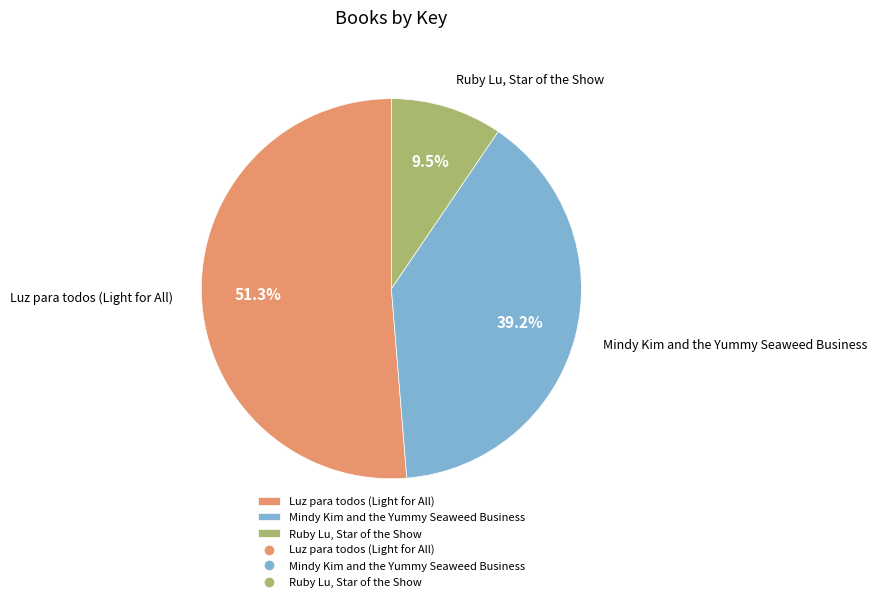

To the nearest percent, what is the combined percentage of Ruby Lu, Star of the Show and Luz para todos (Light for All)?

61%